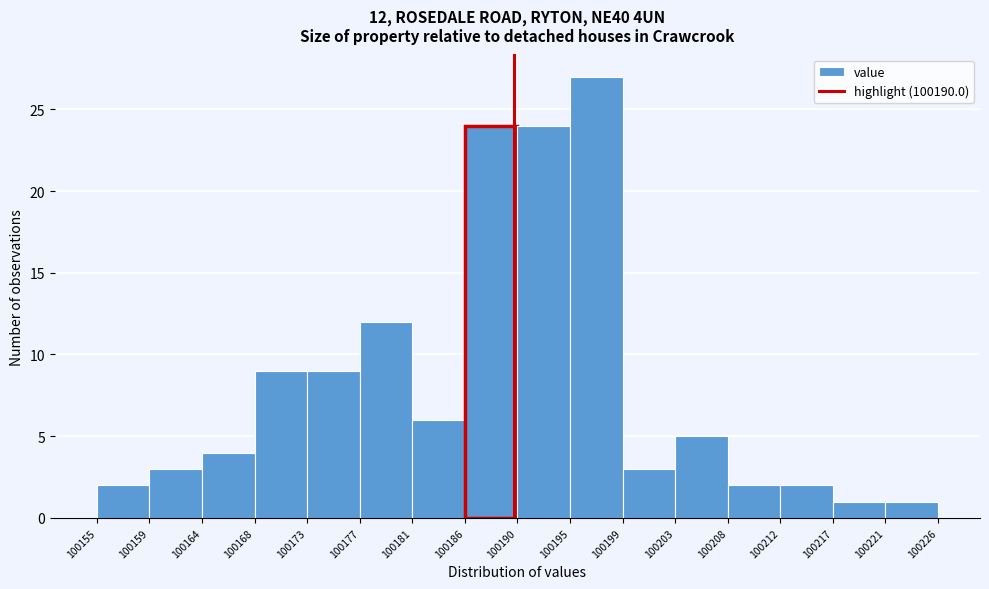

Which range on the x-axis has the tallest bar?

100195 to 100199